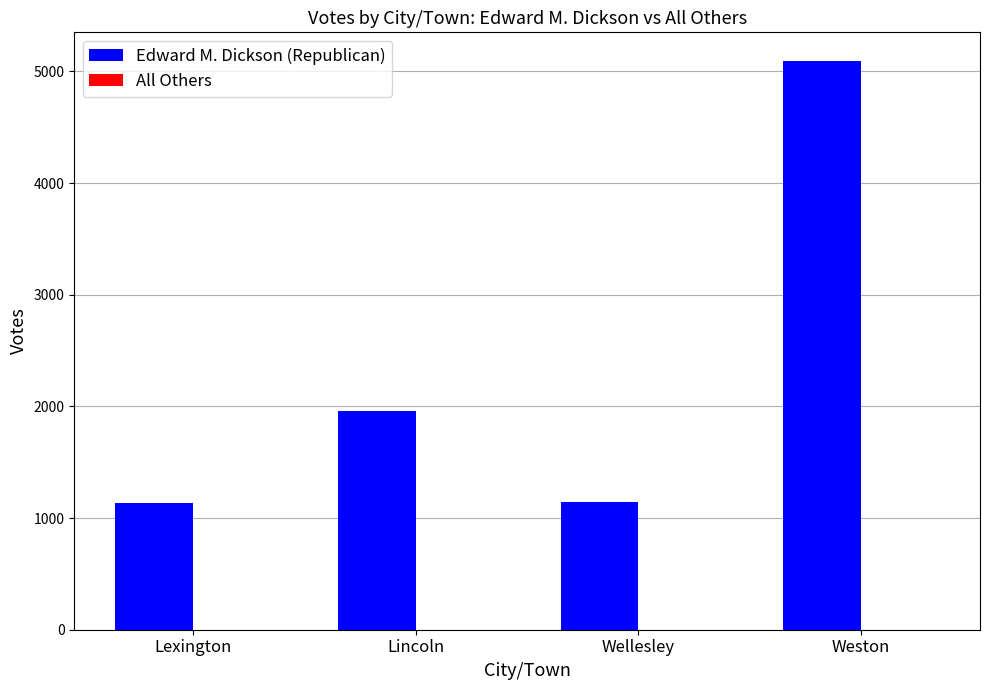

Is it true that the value at Lexington is 1136?

True